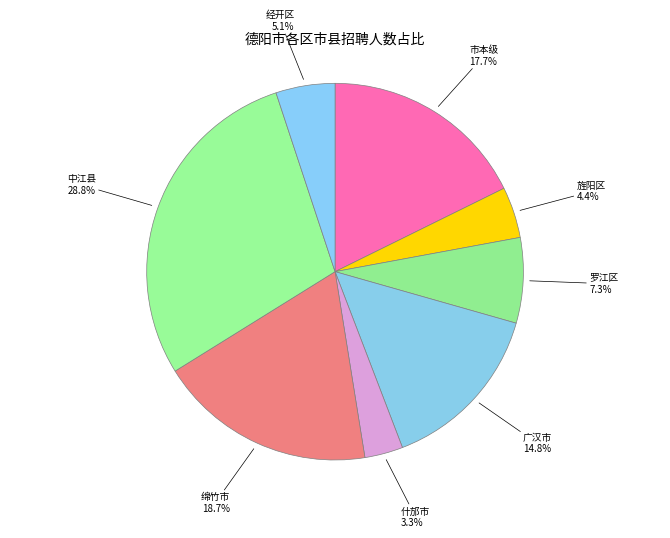

What is the smallest slice in the pie chart?

什邡市